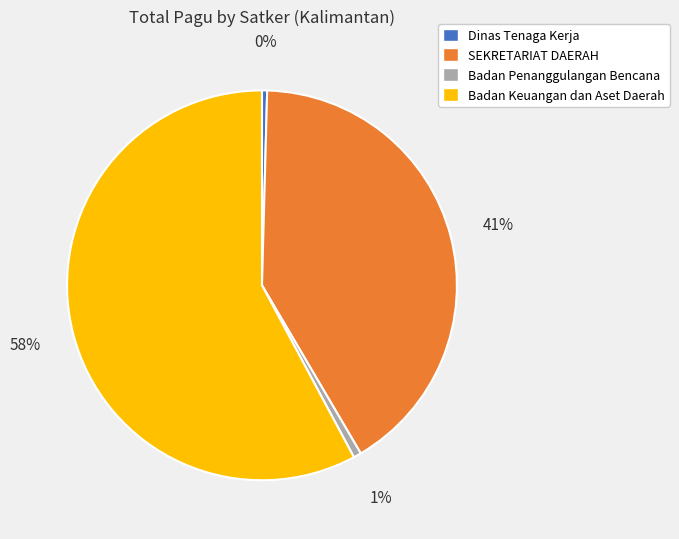

Is there a majority slice in this chart?

Yes